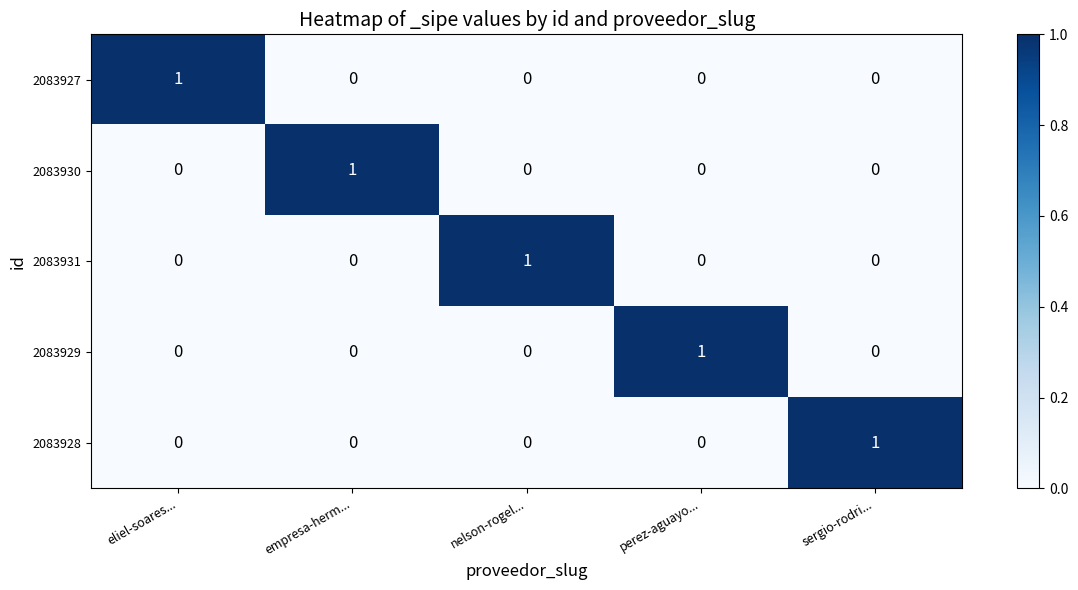

How many 2083931 values are between 0 and 1?

5